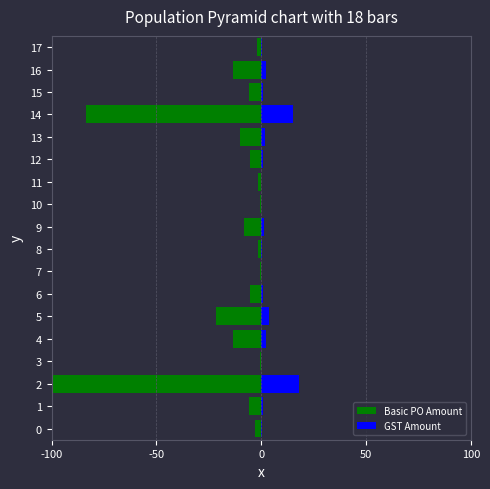

What is the difference between the highest and lowest values at 3?

0.6